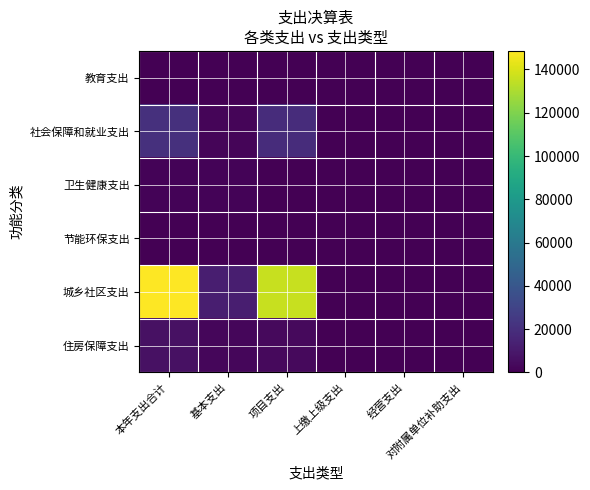

Which label corresponds to the smallest value in the chart?

项目支出